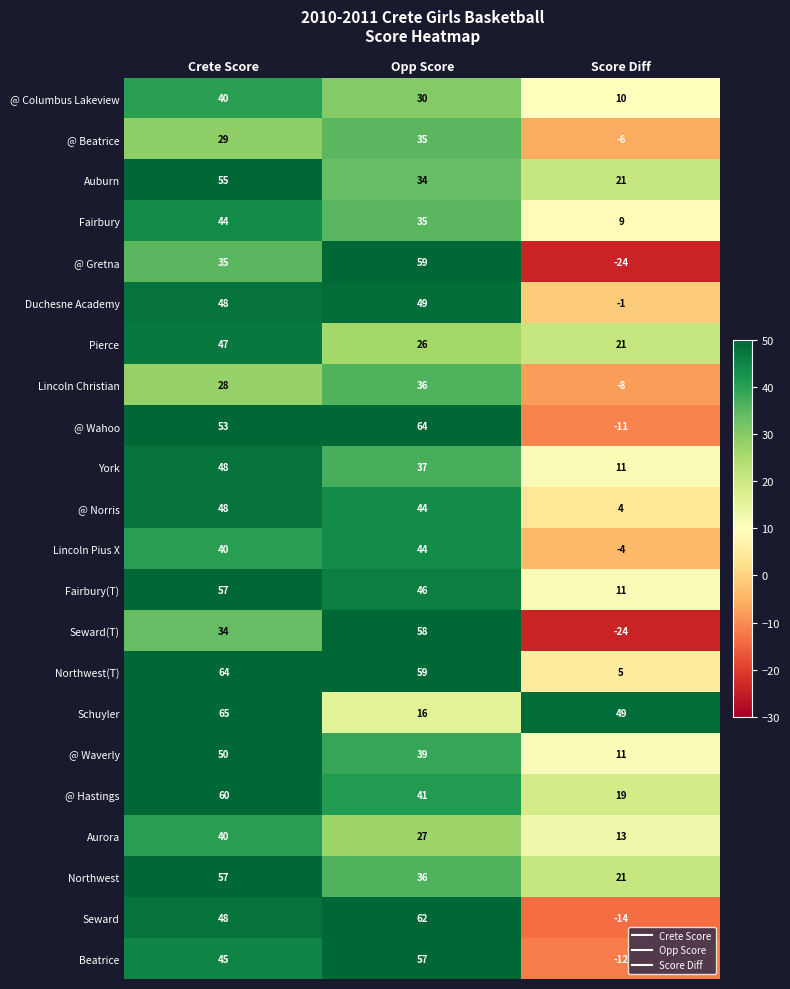

At which category is the sum across all series the highest?

Crete Score